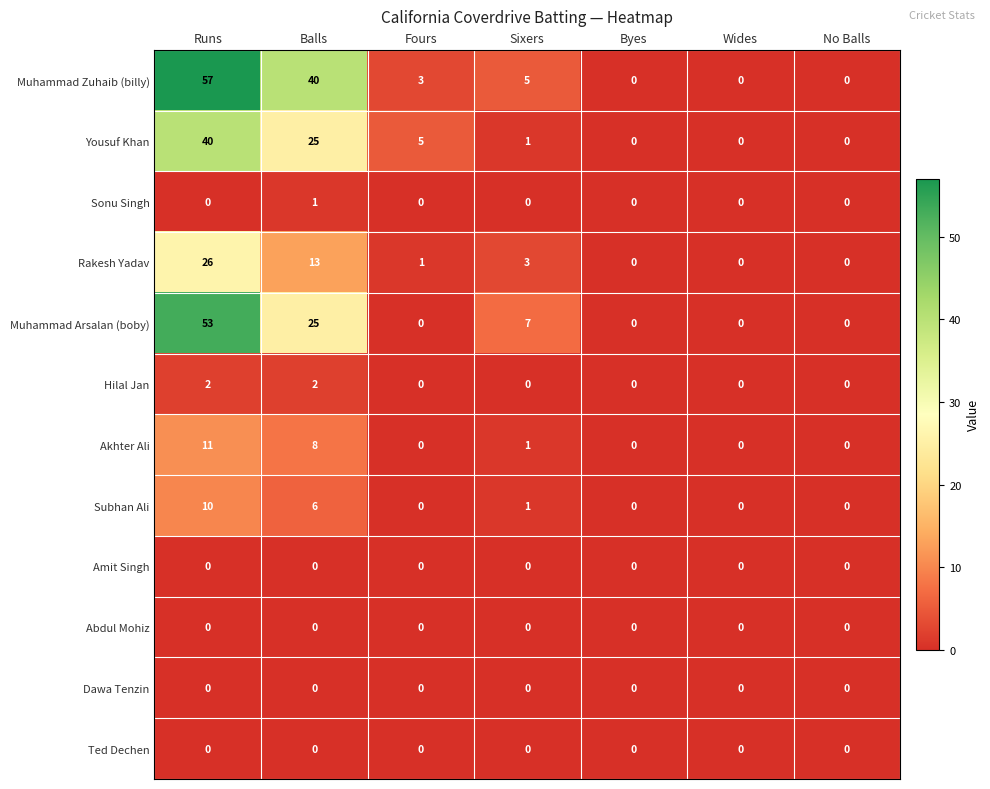

What is the difference between the highest and lowest values at Balls?

40